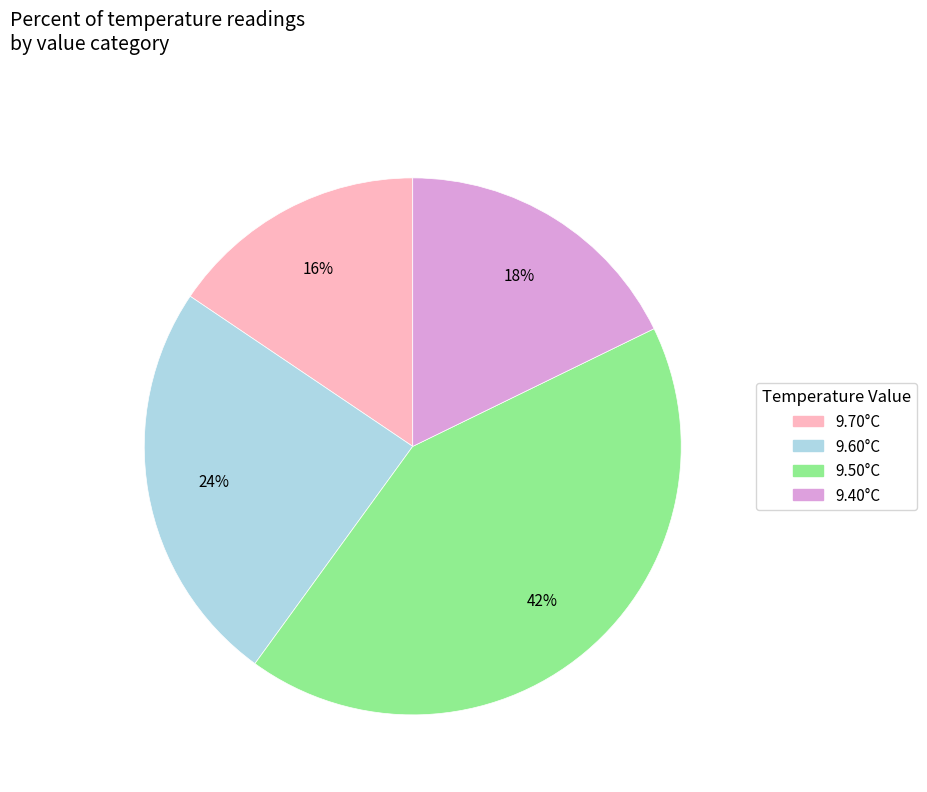

Is there any slice that represents more than half of the pie?

No